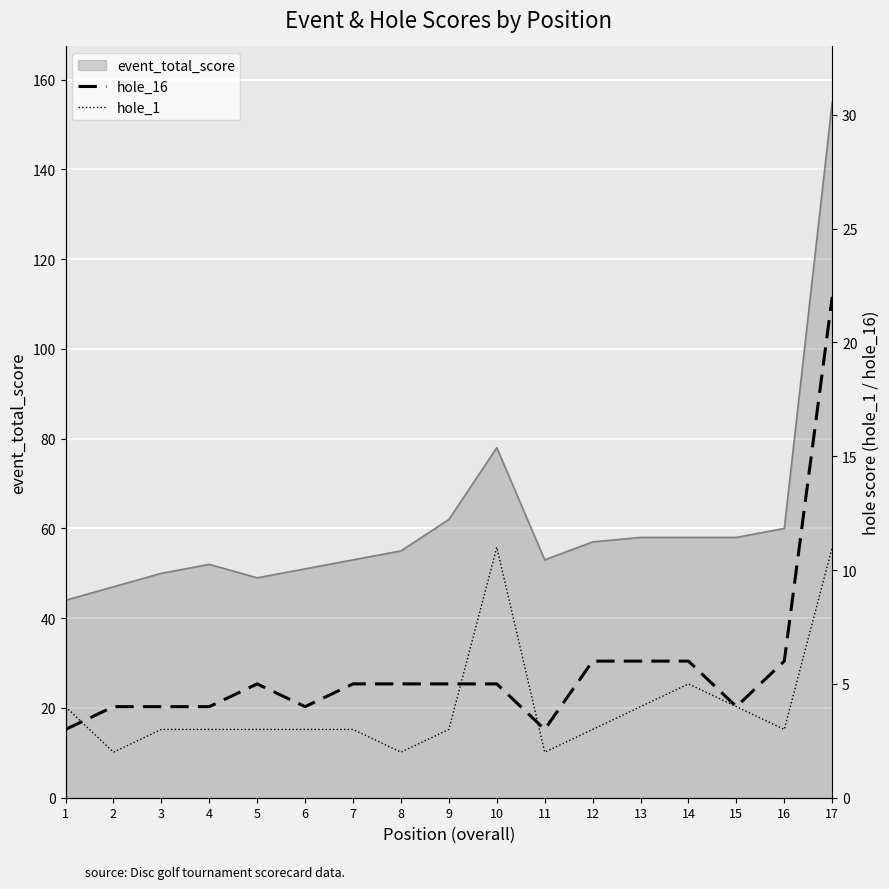

How many times do hole_1 and hole_16 cross each other?

3